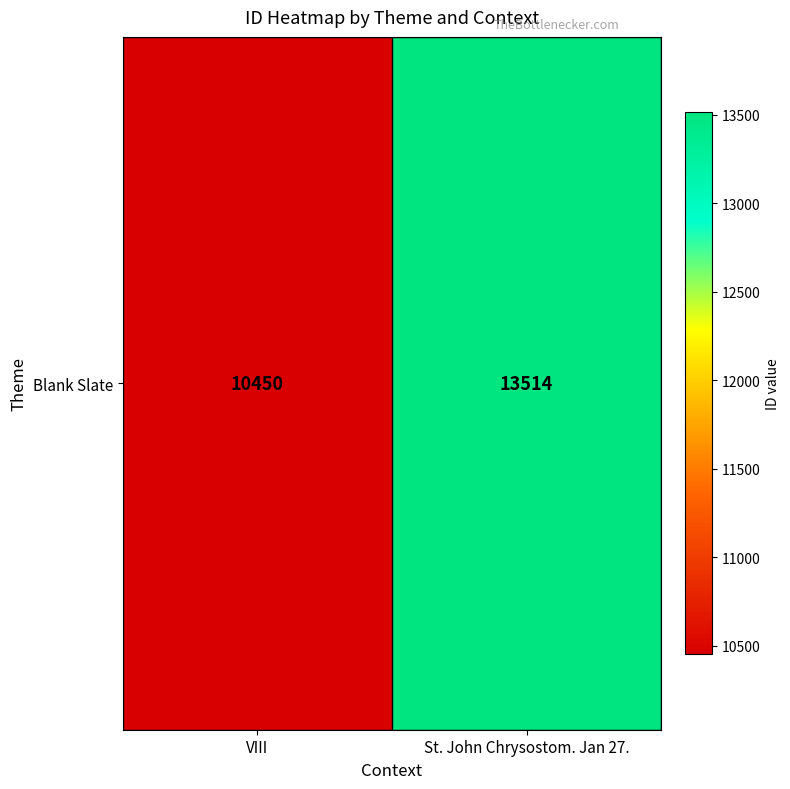

What is the sum of the values at VIII and St. John Chrysostom. Jan 27.?

23964